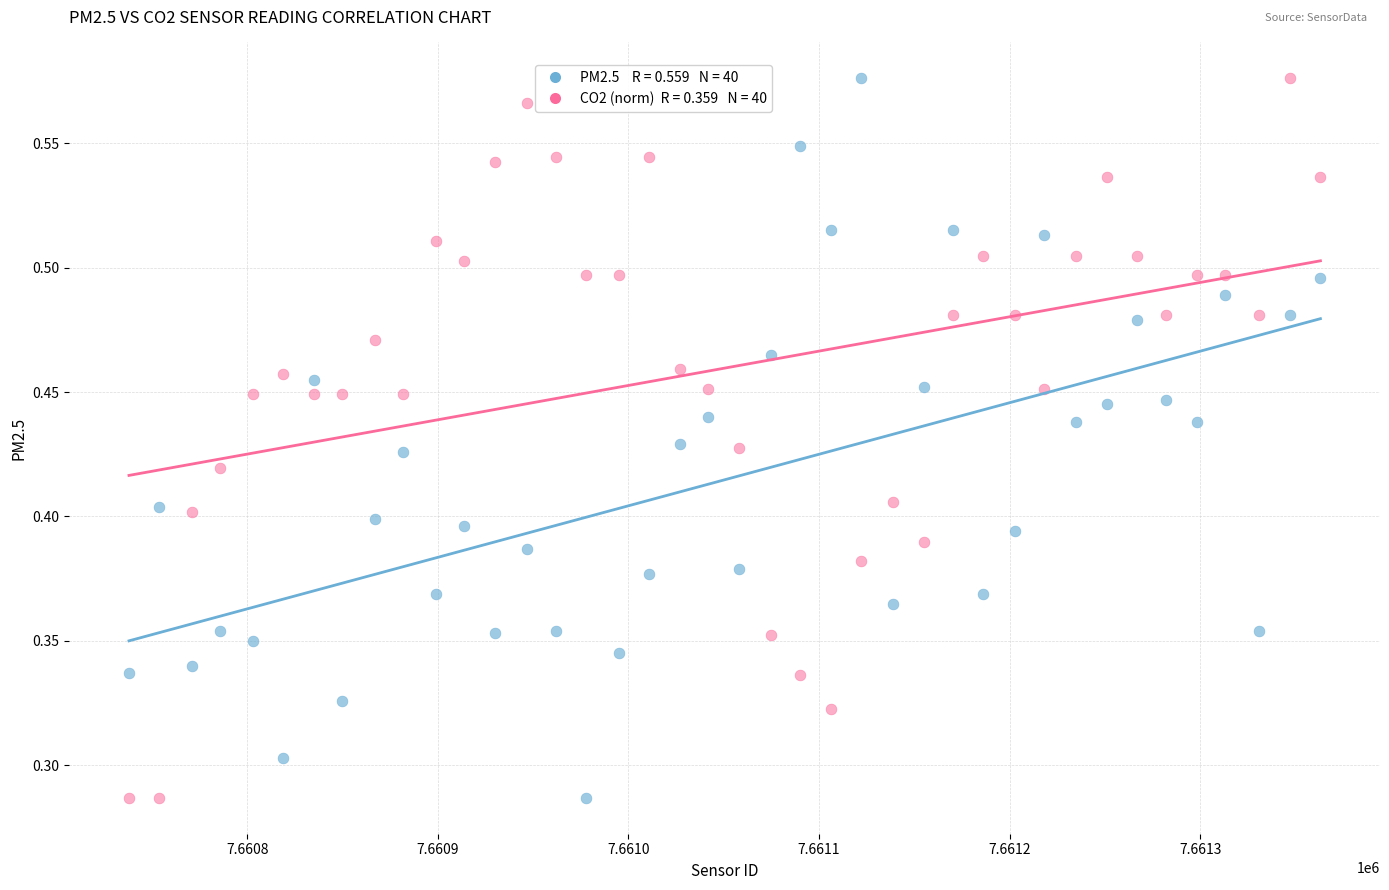

Across all data points, what is the range of X values (max minus min)?

625.0